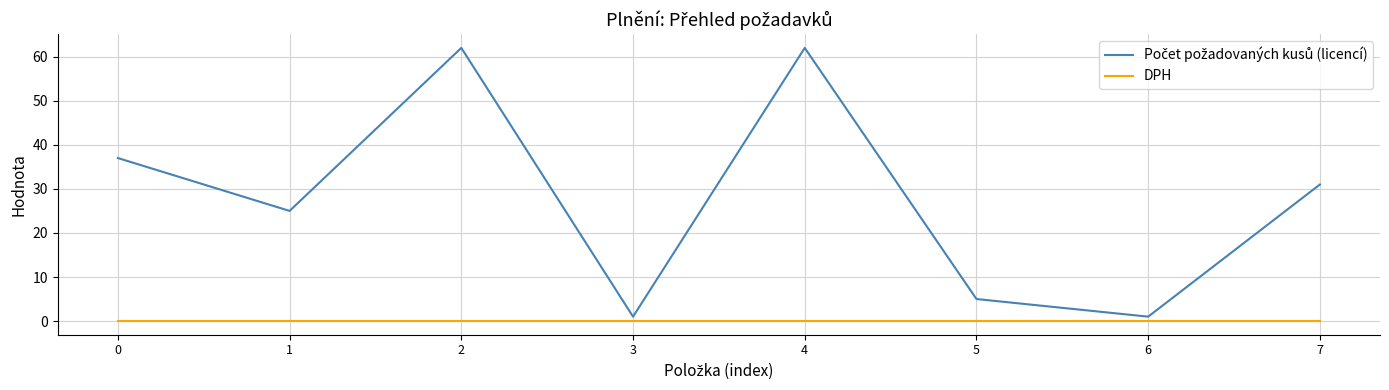

What is the total value across all series at 2?

62